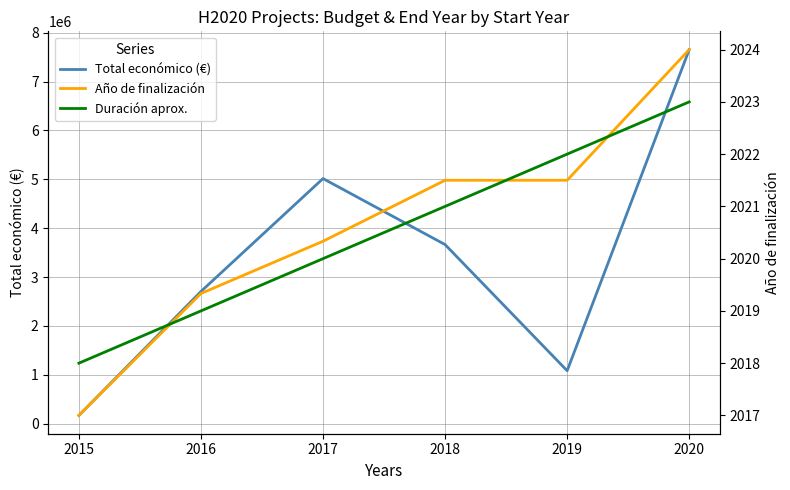

Reading left to right, list all the values displayed in this chart.

Total económico (€): 170121.0	2706266.7	5016355.7	3665627.0	1084850.5	7654493.3
Año de finalización: 2017.0	2019.3	2020.3	2021.5	2021.5	2024.0
Duración aprox.: 2018.0	2019.0	2020.0	2021.0	2022.0	2023.0